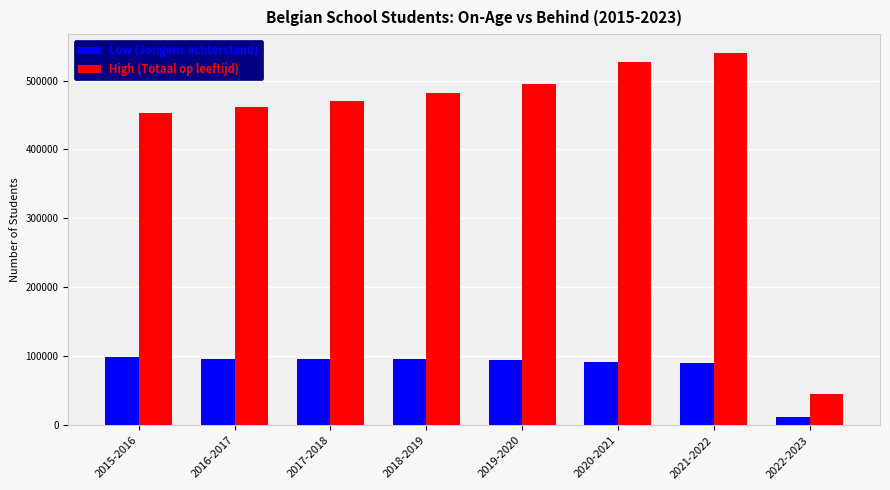

Which label corresponds to the largest value in the chart?

2021-2022